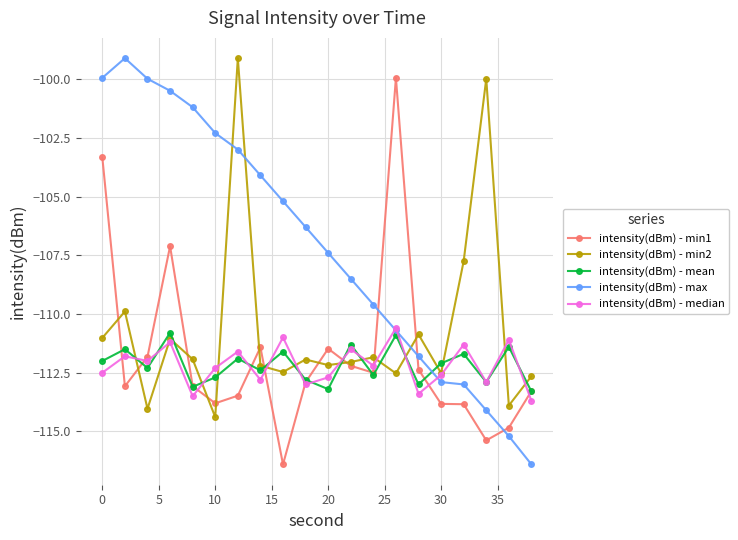

How many lines are shown in the chart?

5